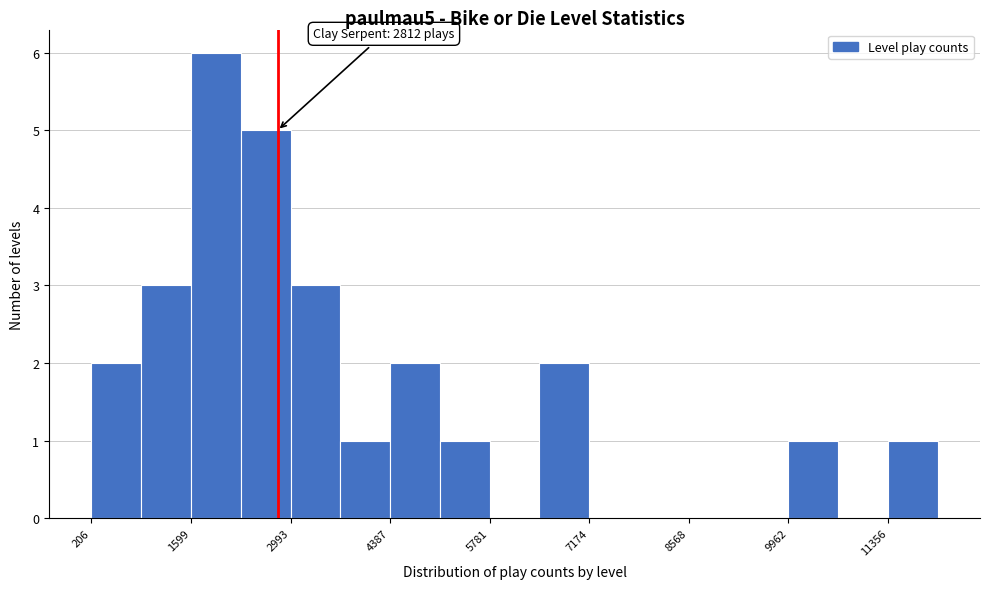

Read against the x-axis, roughly where is the centre of the tallest bar?

2000